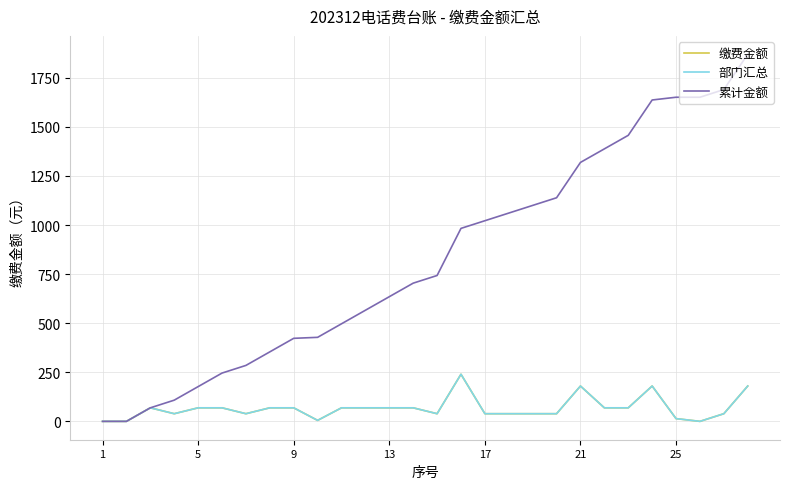

How many interior local peaks does the 部门汇总 series have?

4